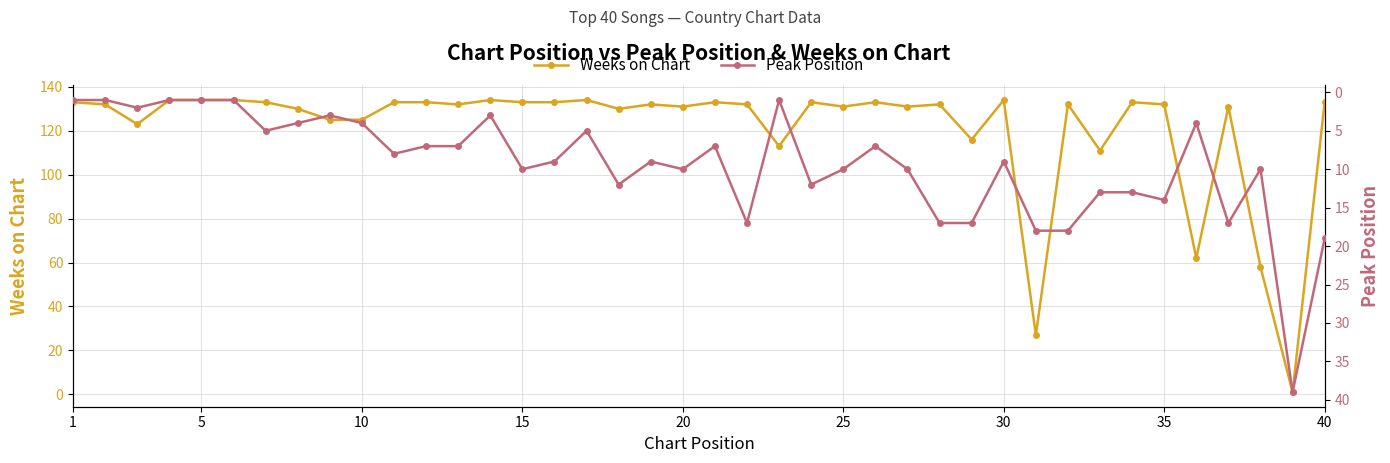

True or false: Weeks on Chart has more than 1 interior local peaks.

True